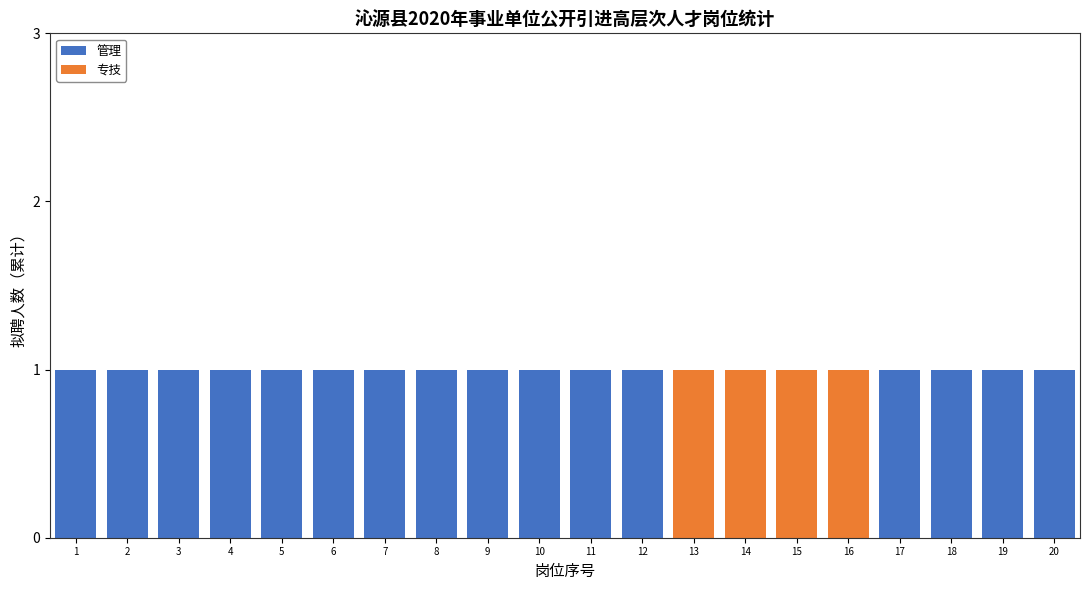

The value of 管理 at 12 is 1. True or false?

True